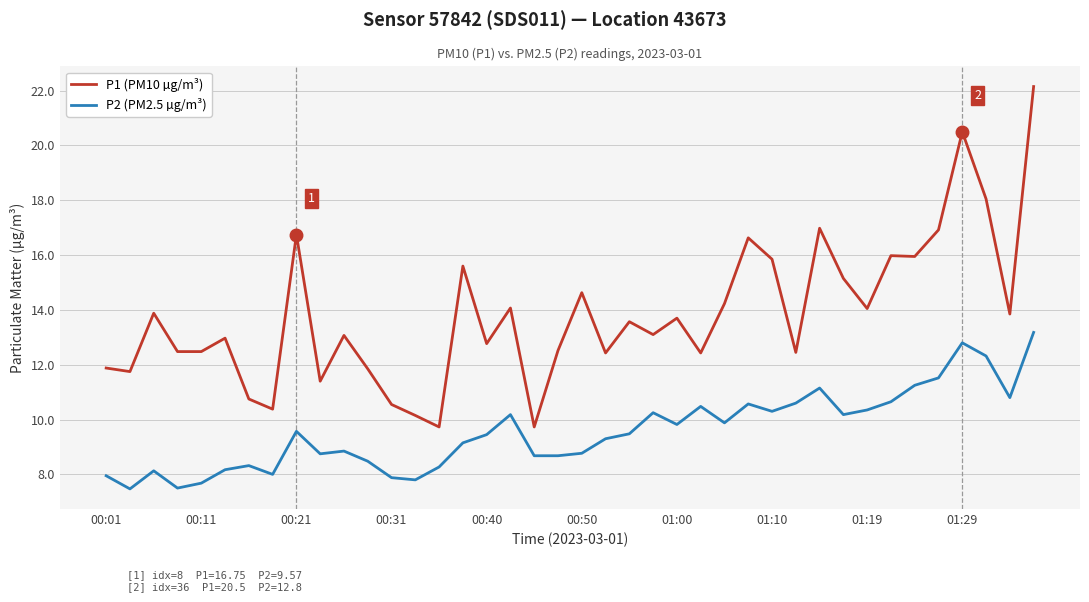

True or false: P1 (PM10 µg/m³) and P2 (PM2.5 µg/m³) intersect in this chart.

False